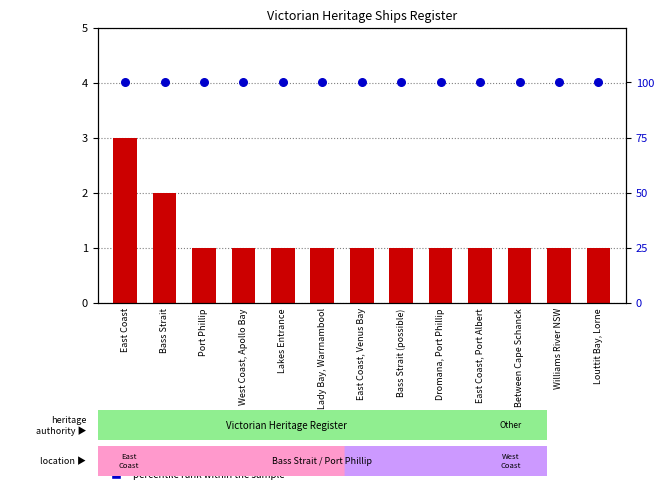

At which category is the sum across all series the highest?

East Coast